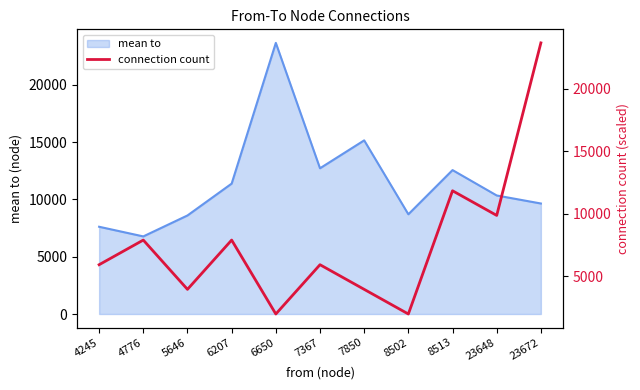

Where is the first local maximum?

4776